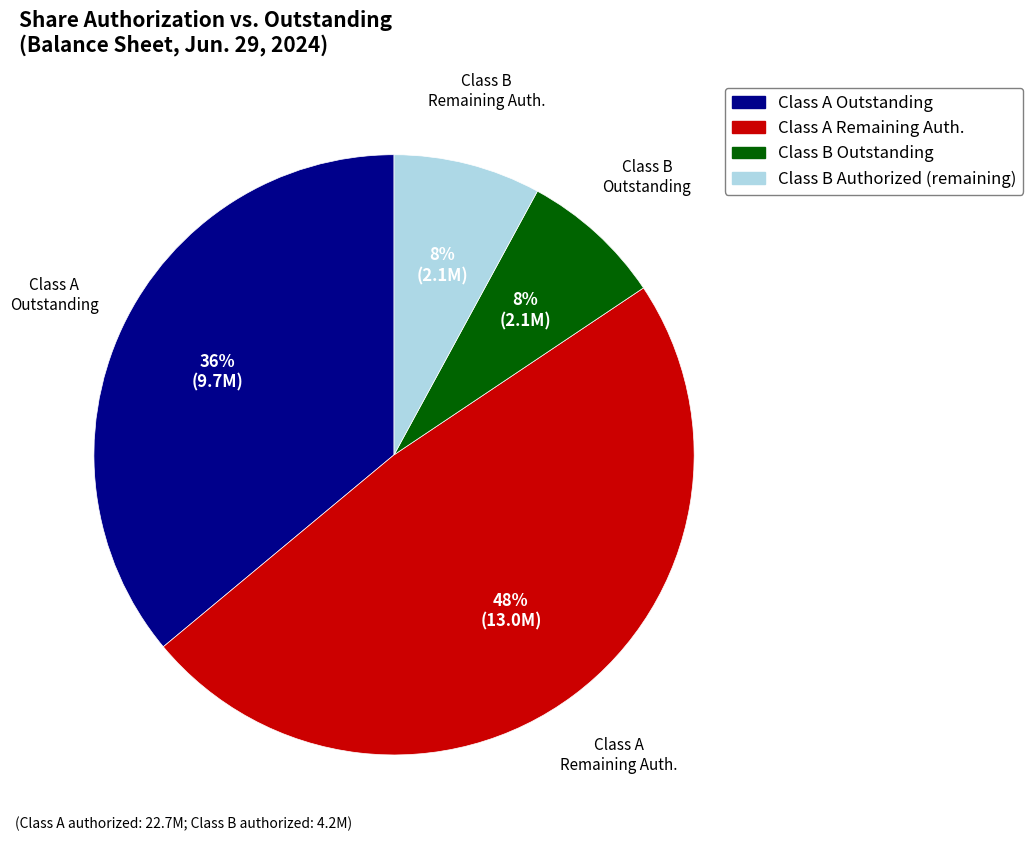

To the nearest percent, what is the average slice percentage?

25%